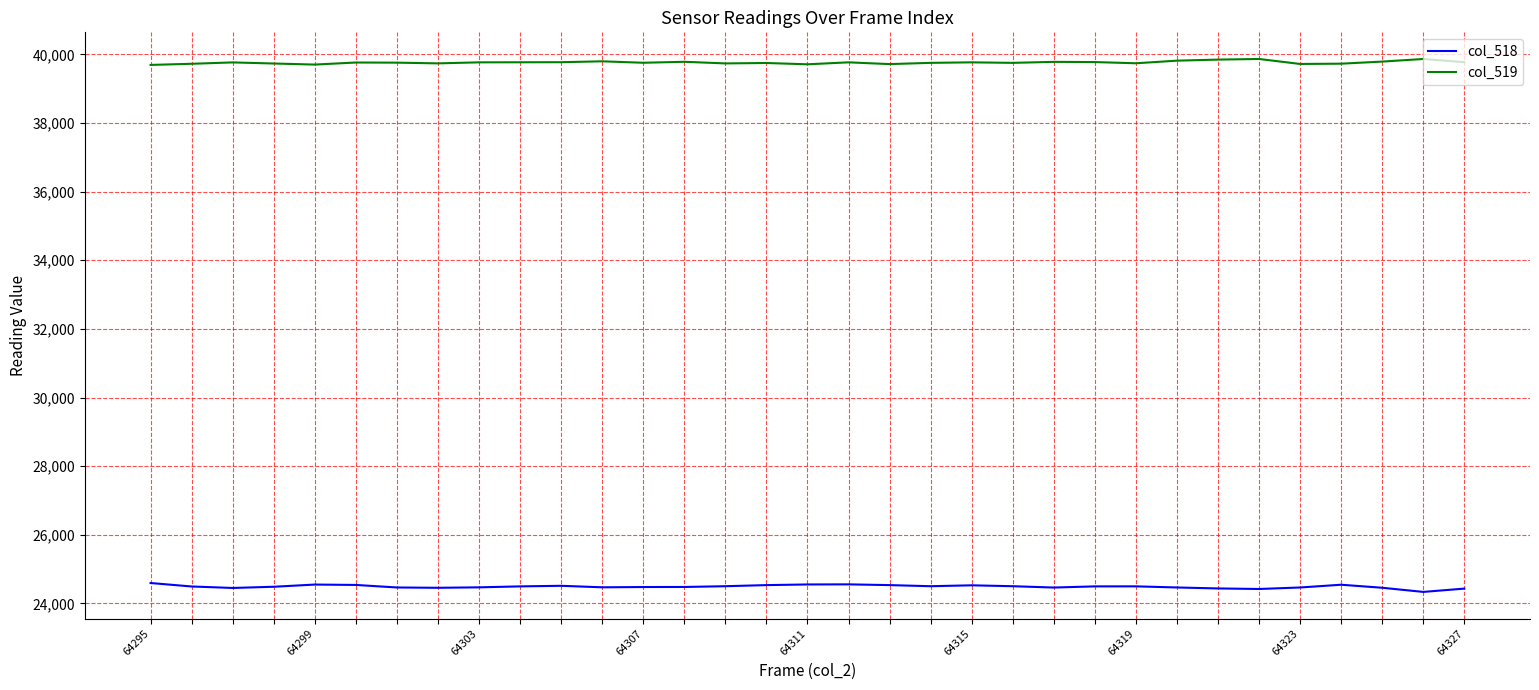

Which series has the largest total across all categories?

col_519